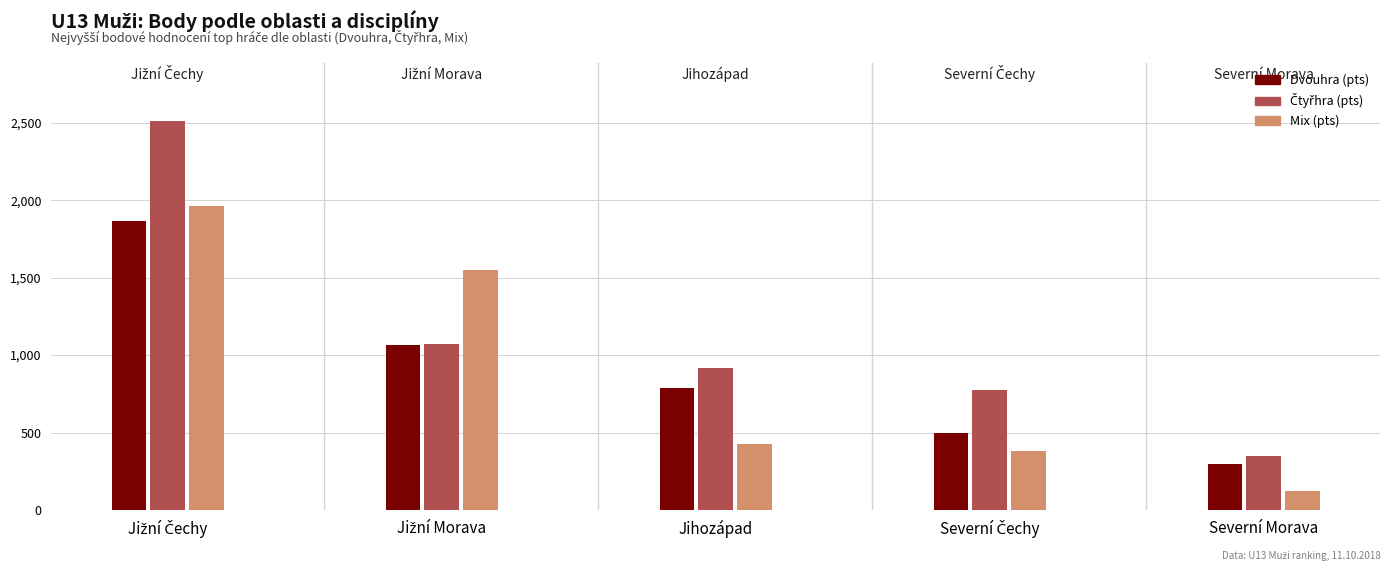

What is the maximum value shown in the chart?

2512